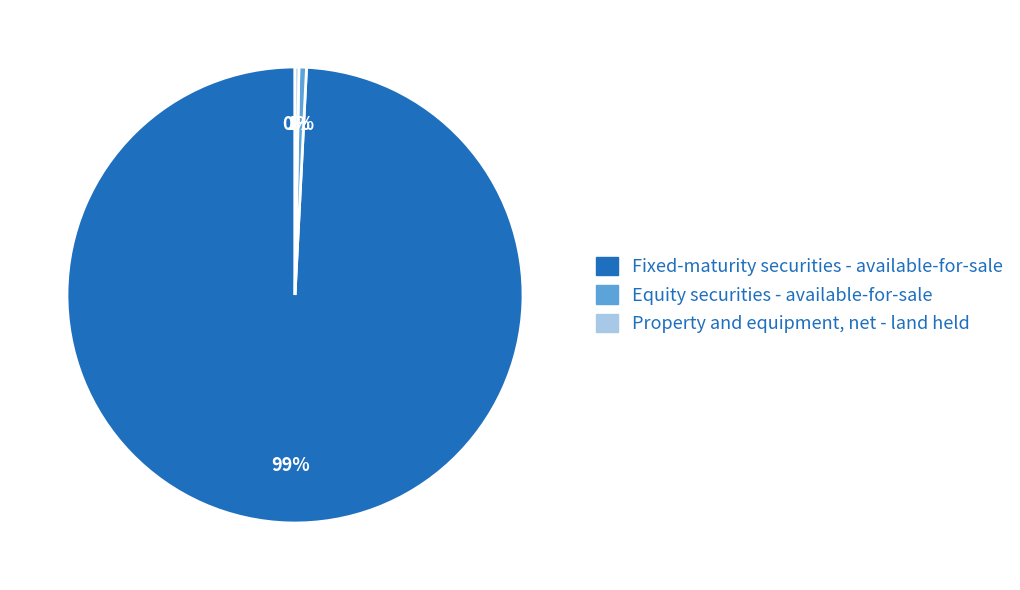

Does any single category account for the majority?

Yes